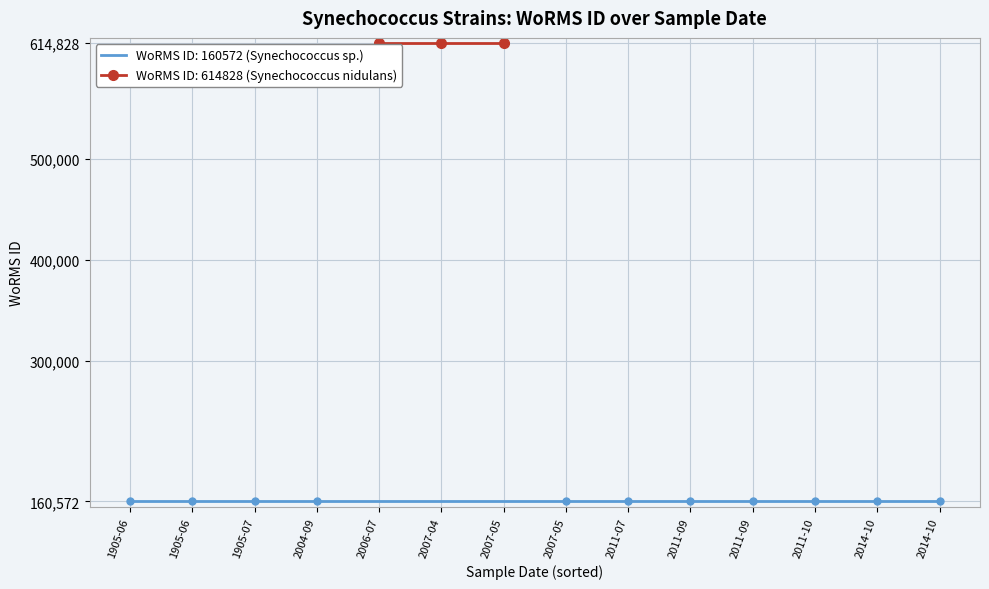

Approximately how many times larger is the value at 1905-06-28 compared to 2011-09-26?

1.0